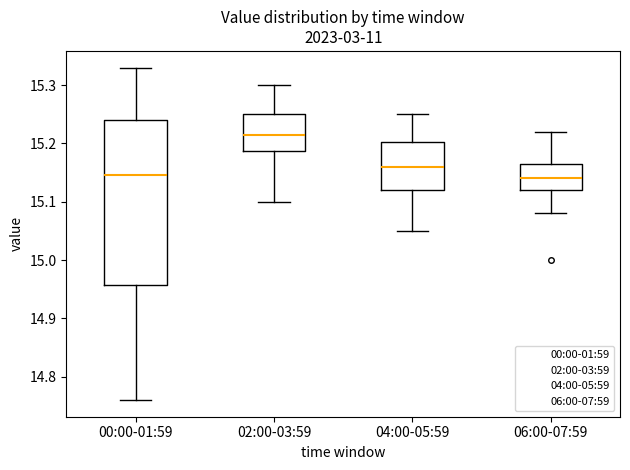

Which box's median line is the highest?

02:00-03:59